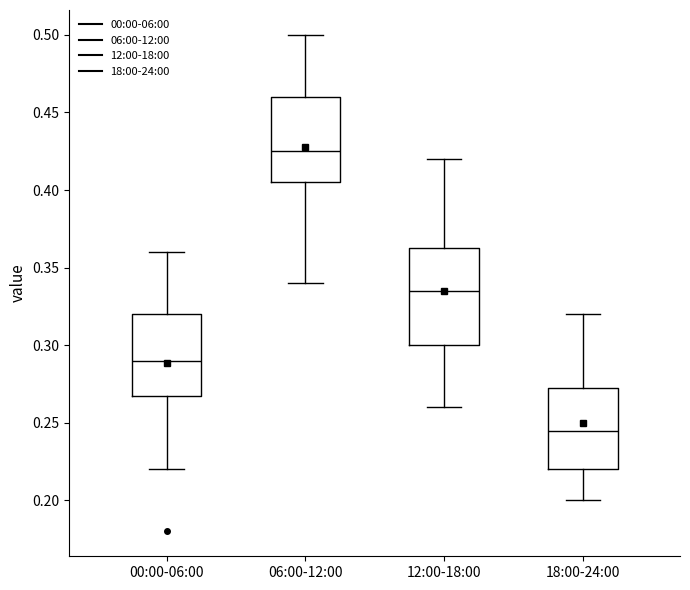

Reading left to right, read every box against the y-axis: the position of its median line, the range the box covers, and the ends of its whiskers. The values are not printed on the chart, so give them approximately, as read against the axis.

00:00-06:00: median 0.290, box 0.270 to 0.320, whiskers 0.220 to 0.360
06:00-12:00: median 0.425, box 0.405 to 0.460, whiskers 0.340 to 0.500
12:00-18:00: median 0.335, box 0.300 to 0.365, whiskers 0.260 to 0.420
18:00-24:00: median 0.245, box 0.220 to 0.275, whiskers 0.200 to 0.320